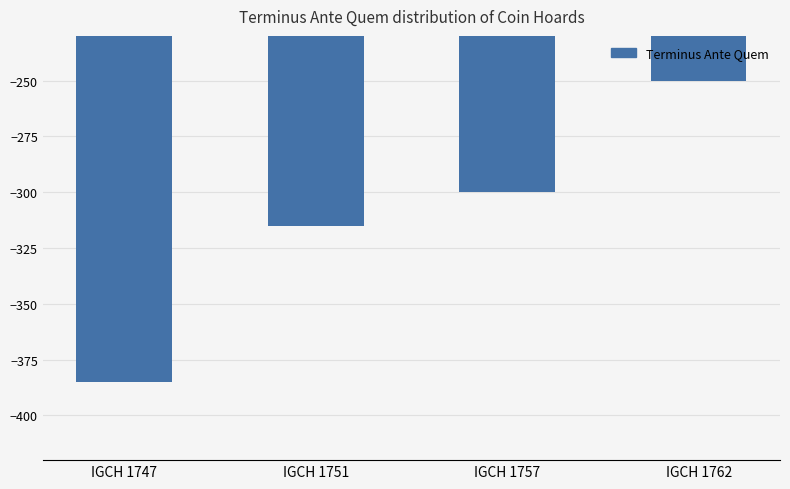

How many series are shown in this chart?

1